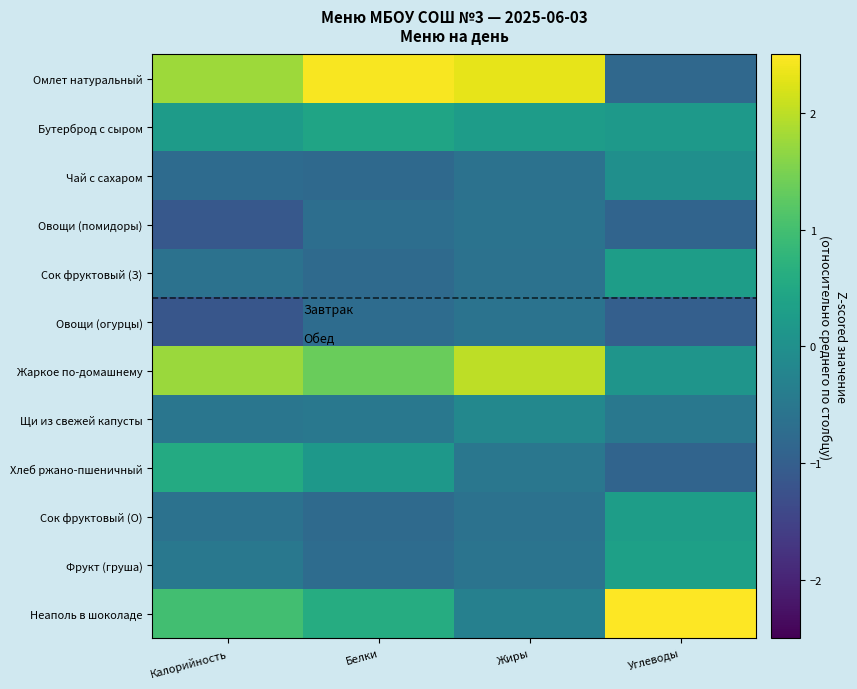

Count the number of data series in this chart.

12